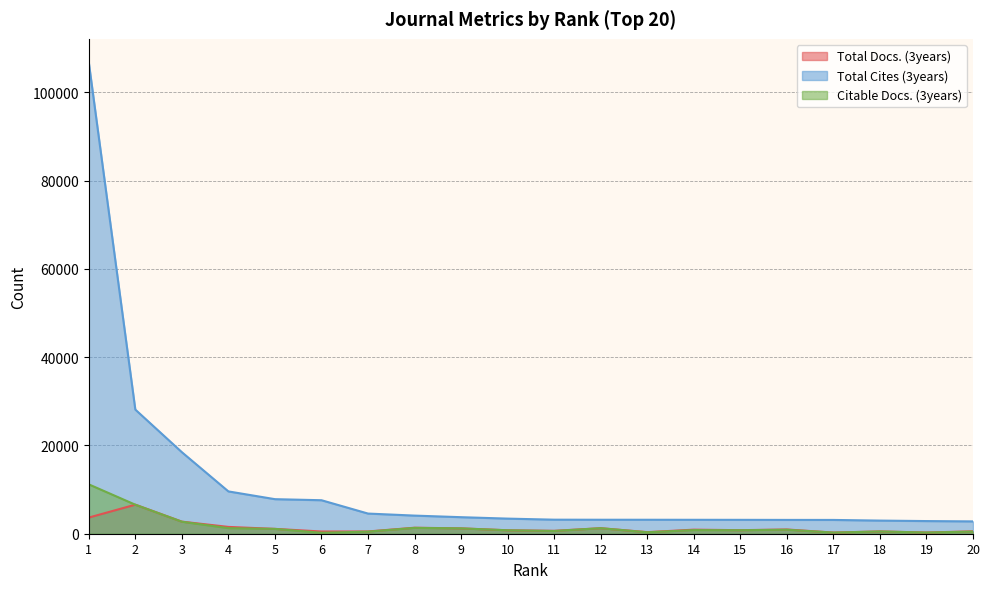

At which label does Citable Docs. (3years) reach its minimum?

6